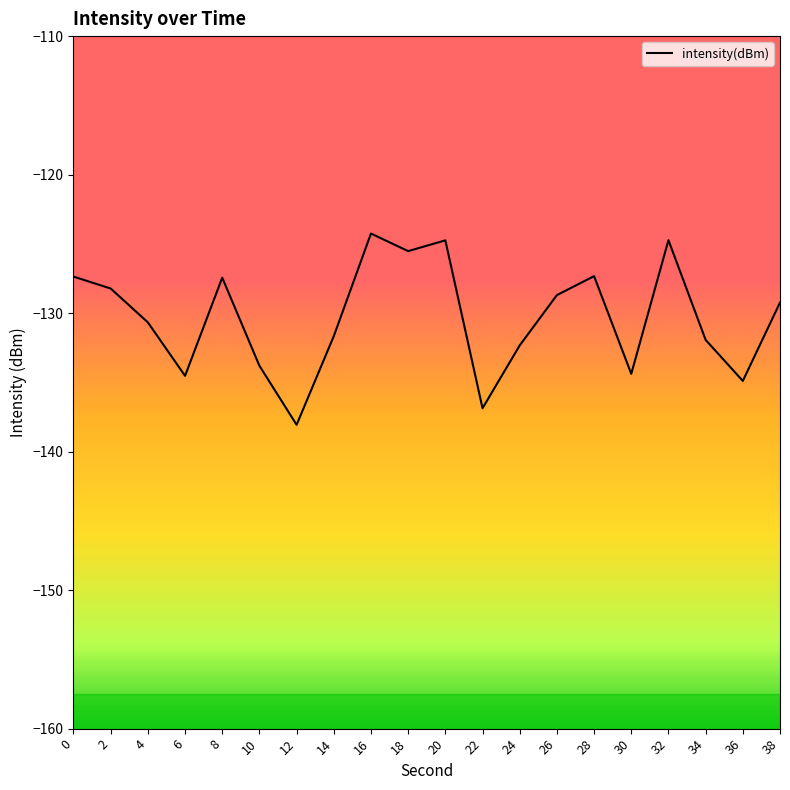

True or false: there are more than 0 points higher than both neighbors.

True